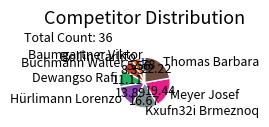

Which has a higher value, Dewangso Rafi or Kxufn32i Brmeznoq?

Kxufn32i Brmeznoq